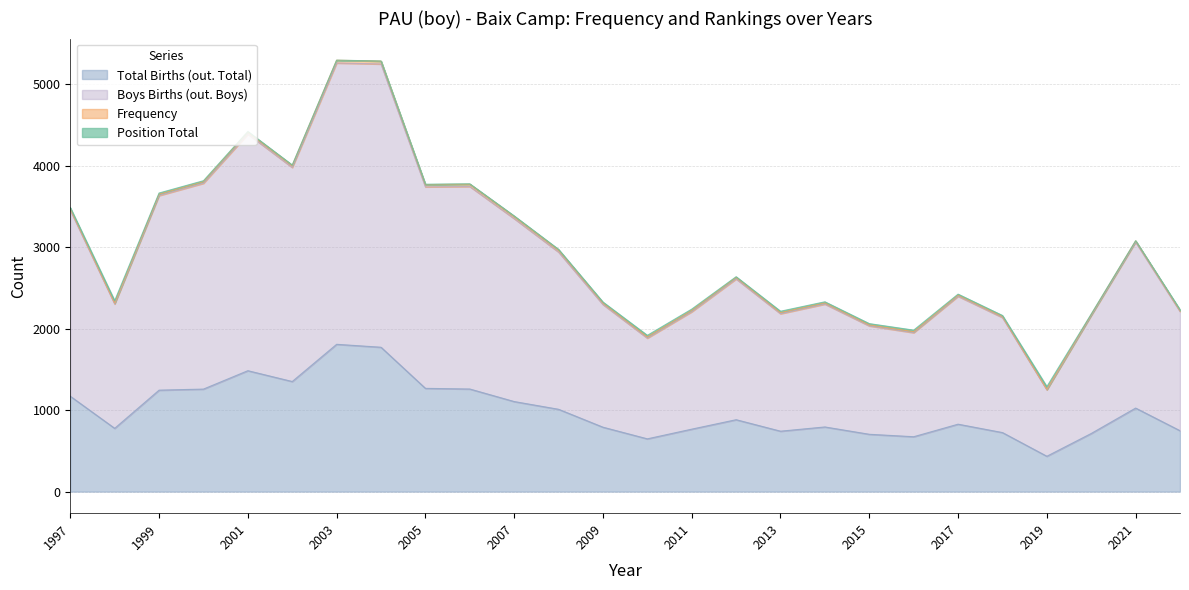

Which category has the lowest value in the Total Births (out. Total) series?

2019